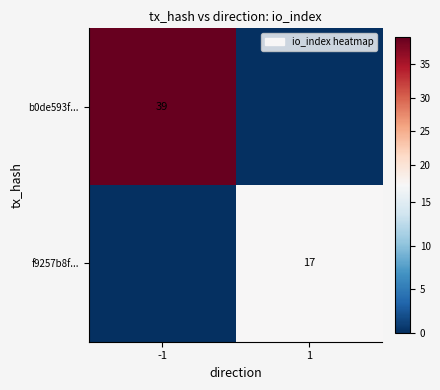

The value of b0de593f... at -1 is 54. True or false?

False